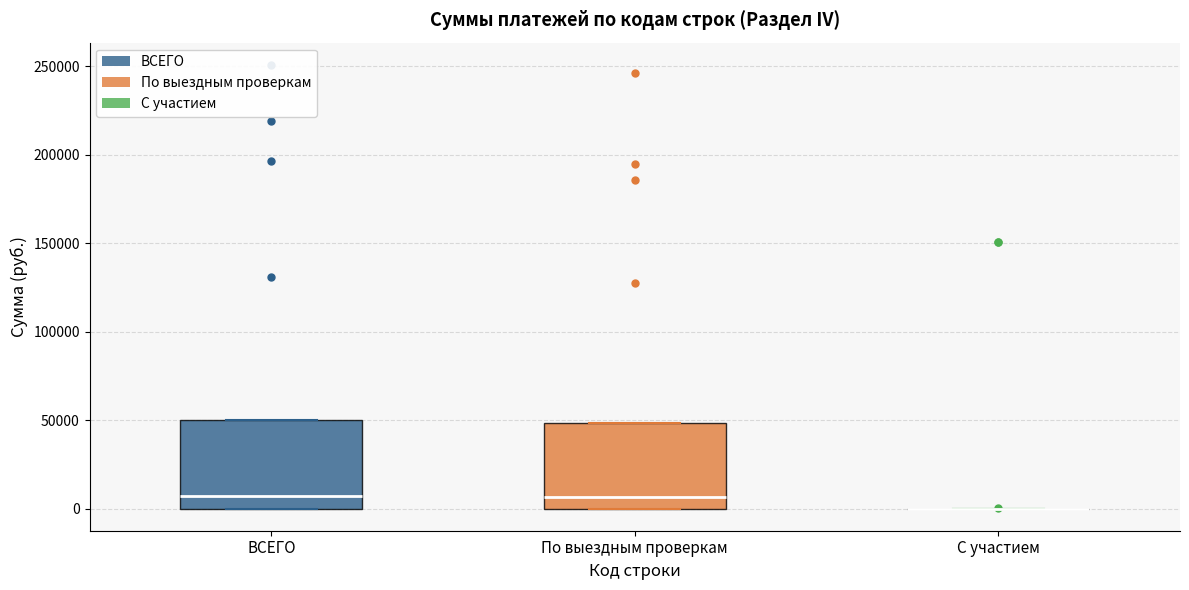

Reading left to right, transcribe this box plot: for each box, give where its median line is, the range the box spans, and where its two whiskers end, as read against the y-axis. The values are not printed on the chart, so give them approximately, as read against the axis.

ВСЕГО: median 5000, box 0 to 50000, whiskers 0 to 50000
По выездным проверкам: median 5000, box 0 to 50000, whiskers 0 to 50000
С участием: box collapsed to a line at 0, whiskers 0 to 0